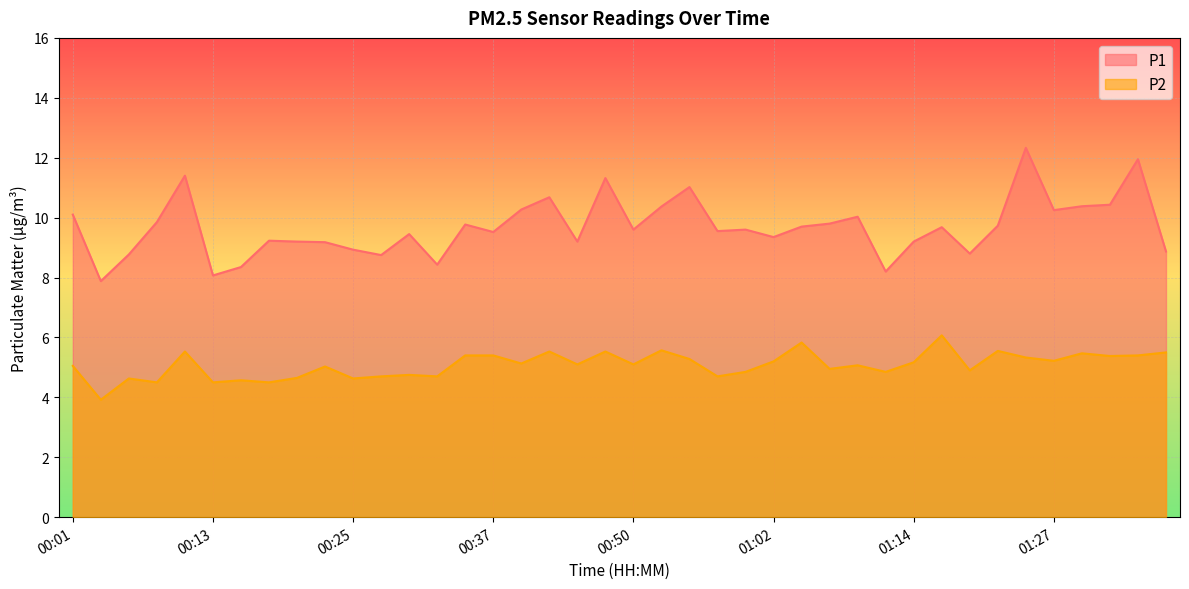

Read the P1 value at 00:32.

8.4